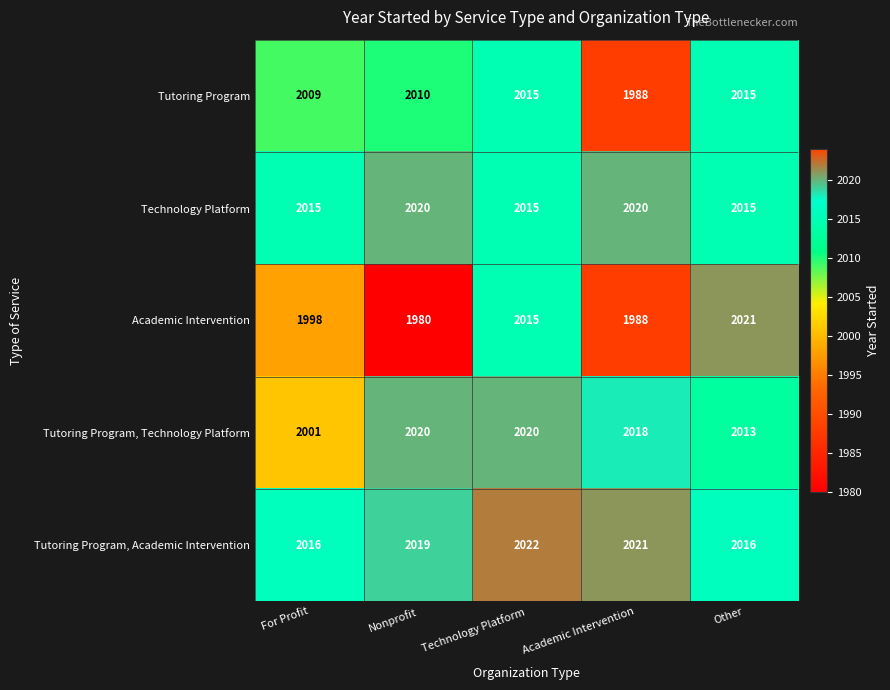

What value does the Technology Platform series have at Other?

2015